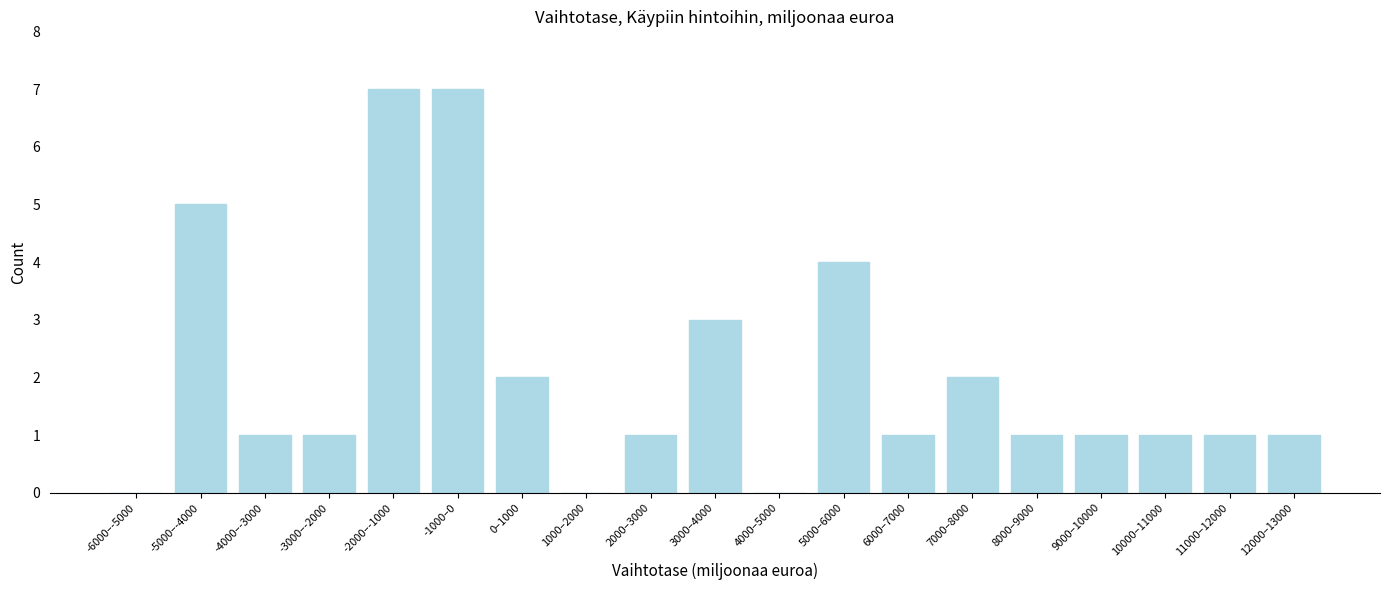

Reading left to right, transcribe all the data shown in this chart.

-6000–-5000=0	-5000–-4000=5	-4000–-3000=1	-3000–-2000=1	-2000–-1000=7	-1000–0=7	0–1000=2	1000–2000=0	2000–3000=1	3000–4000=3	4000–5000=0	5000–6000=4	6000–7000=1	7000–8000=2	8000–9000=1	9000–10000=1	10000–11000=1	11000–12000=1	12000–13000=1